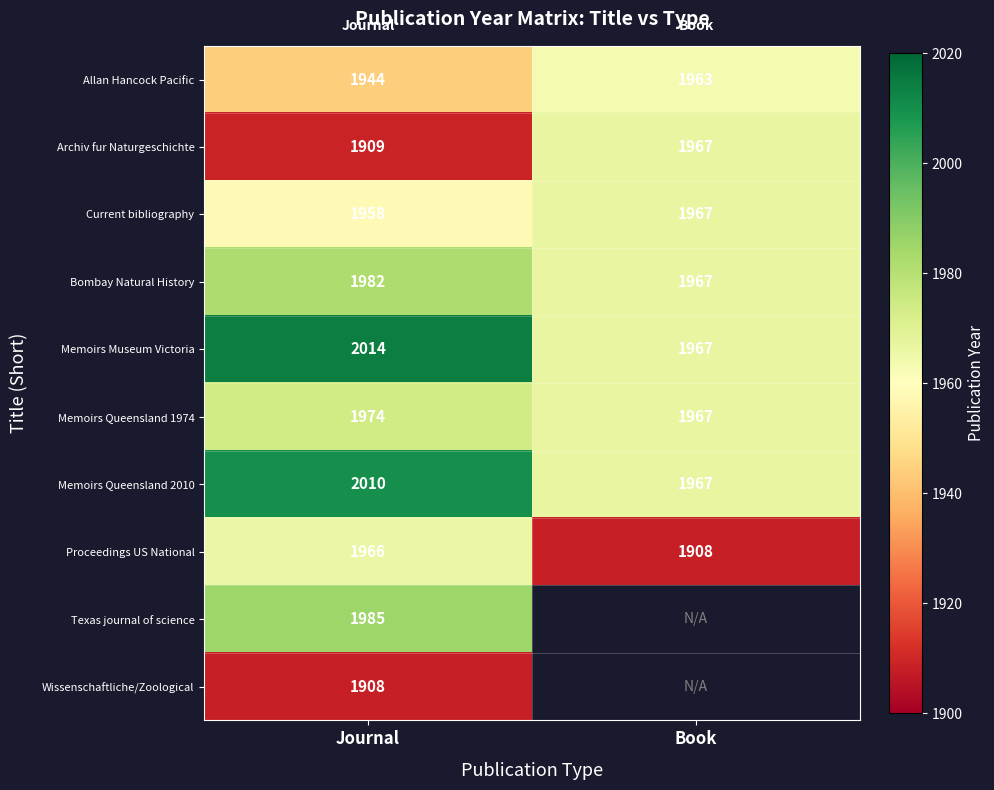

What is the average value of the Archiv fur Naturgeschichte series?

1938